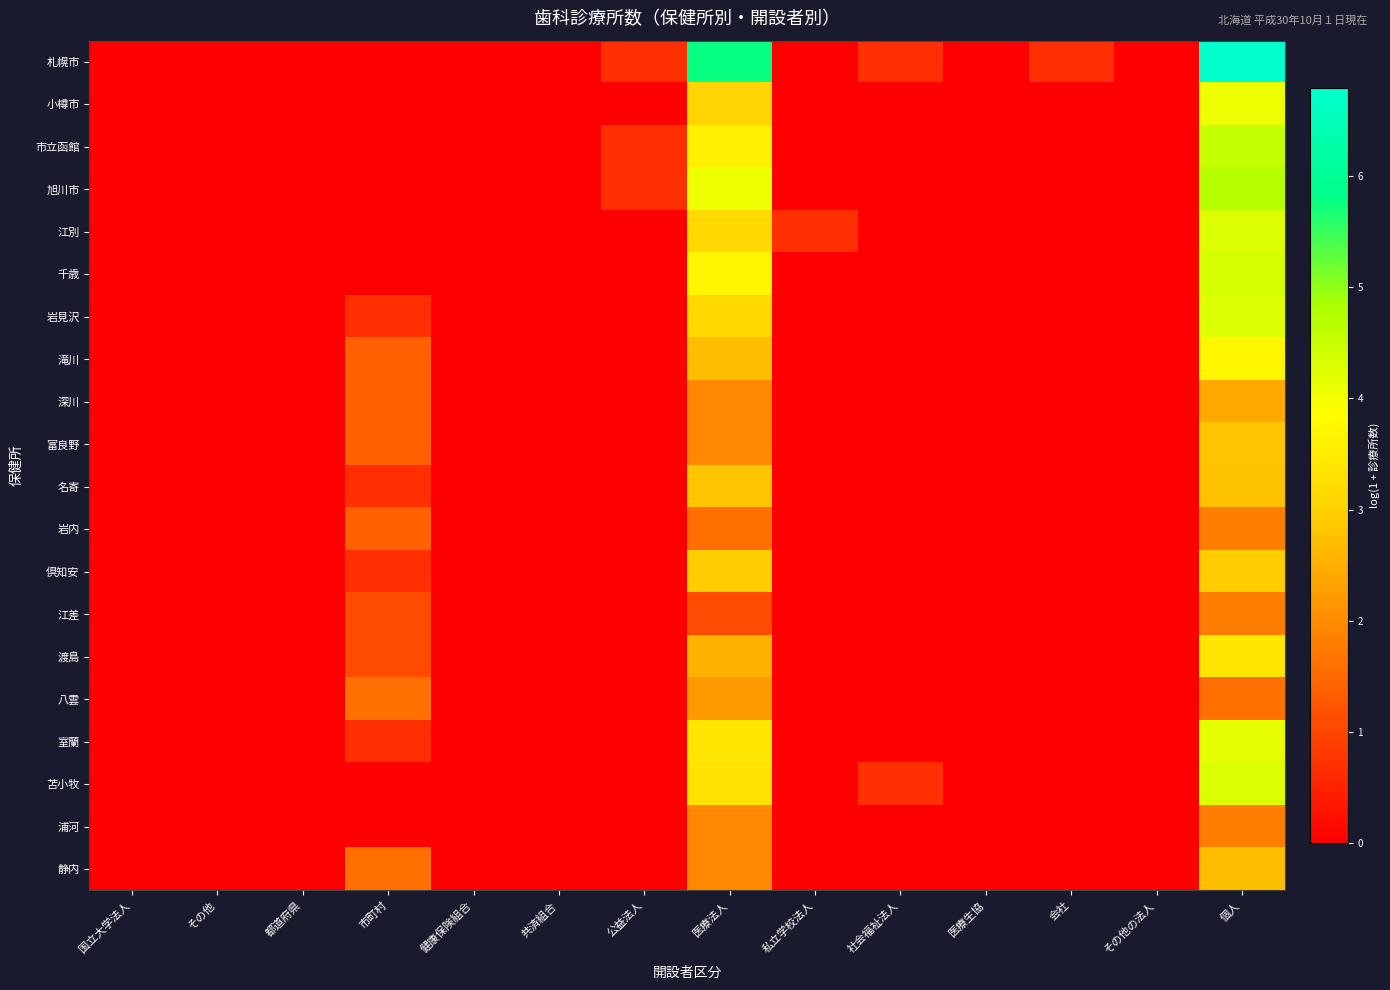

At which category is the sum across all series the highest?

個人